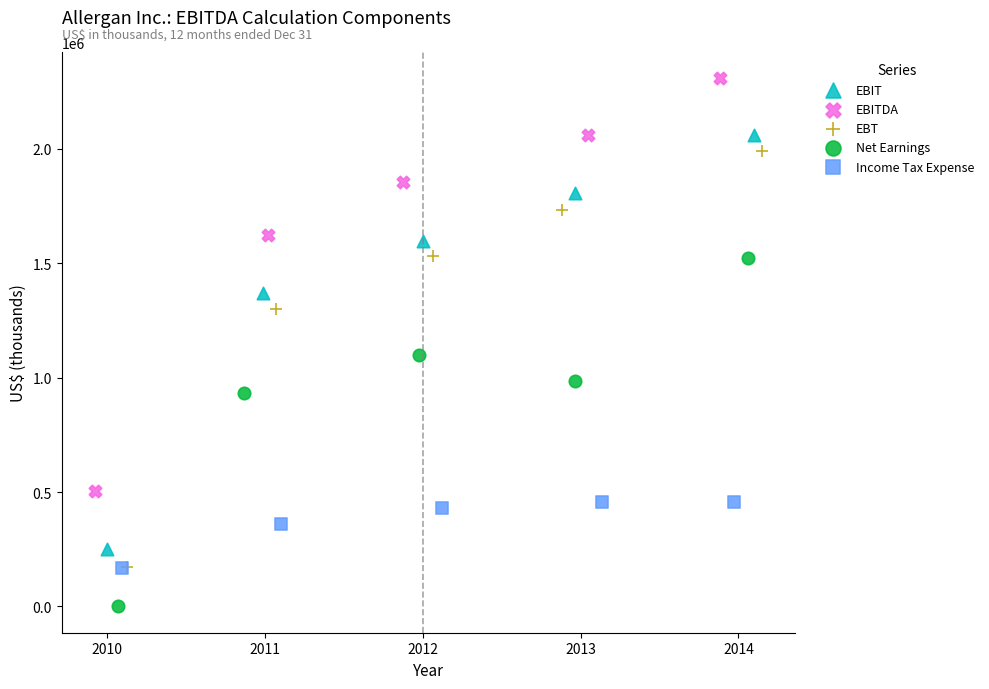

Which series has the widest spread of Y values?

EBT